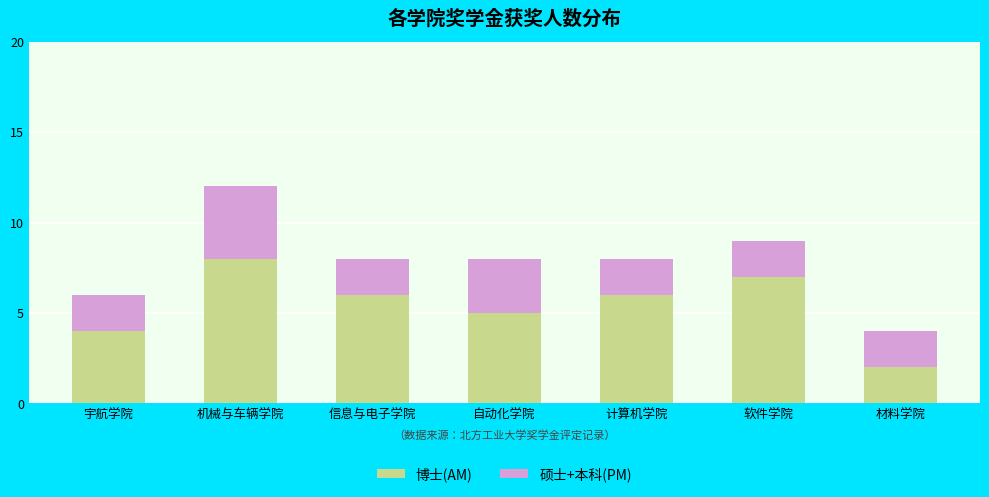

What is the total value across all series at 计算机学院?

8